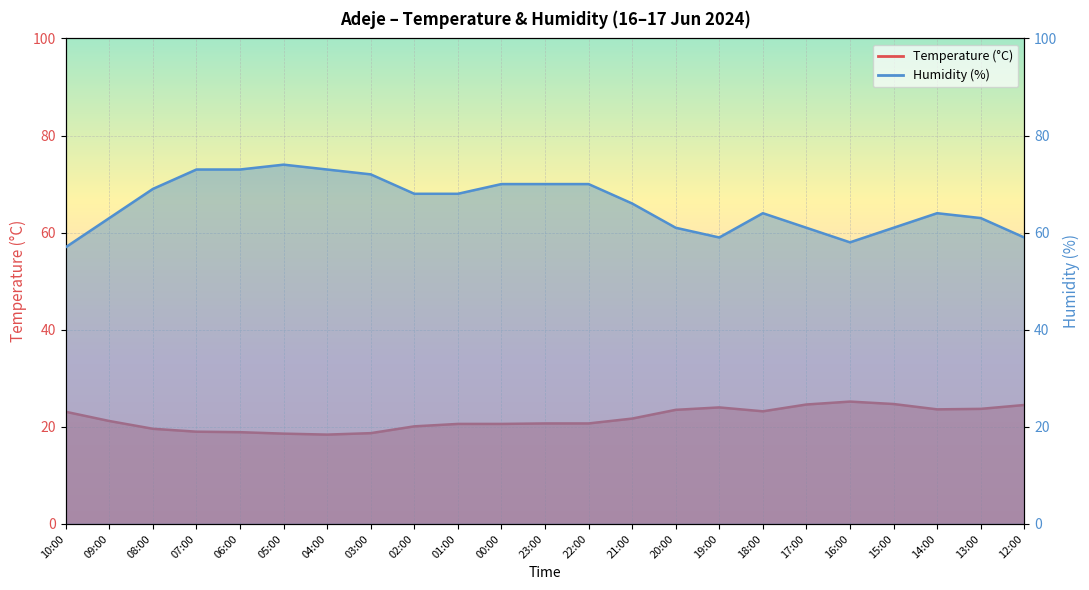

List the series in order of their peak value, lowest first.

Temperature (°C), Humidity (%)